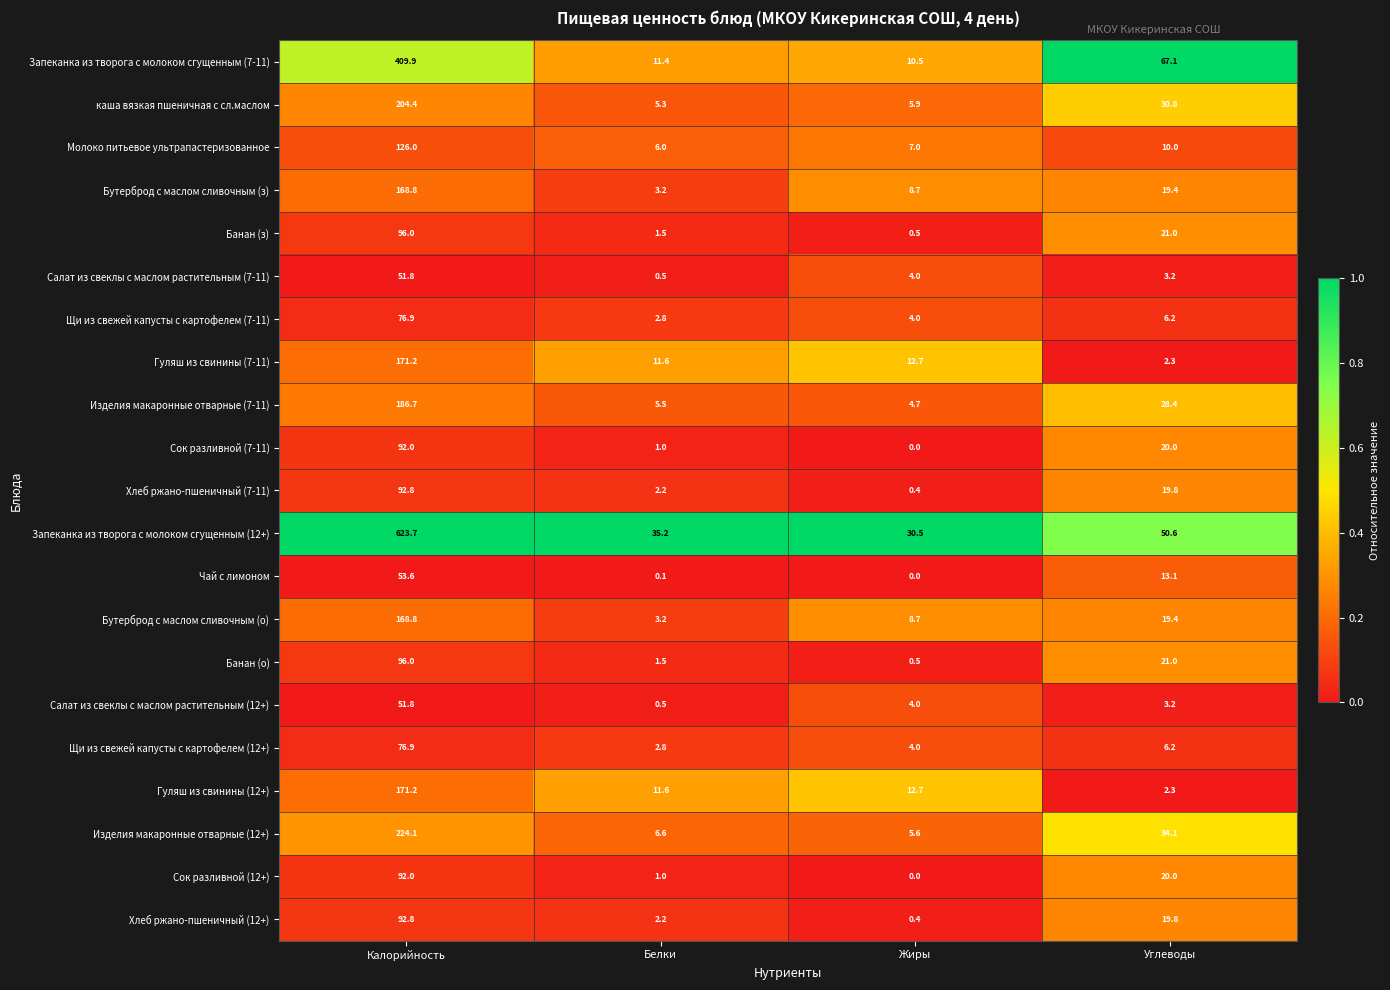

What is the spread (max minus min) of values at Калорийность?

571.9